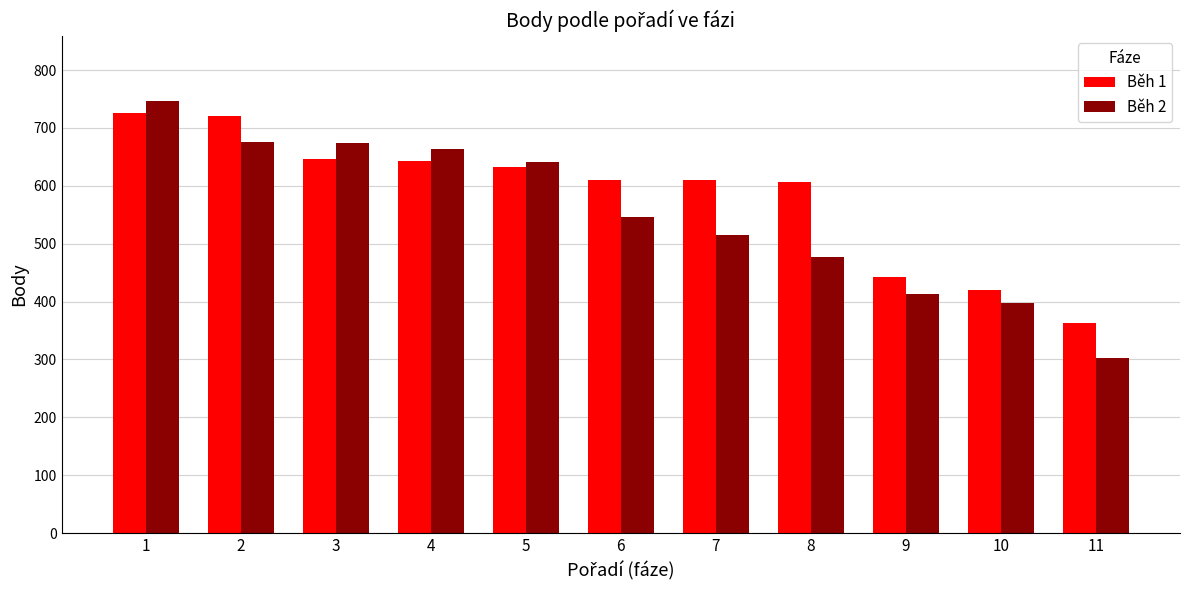

Which category has the lowest value in the Běh 1 series?

11